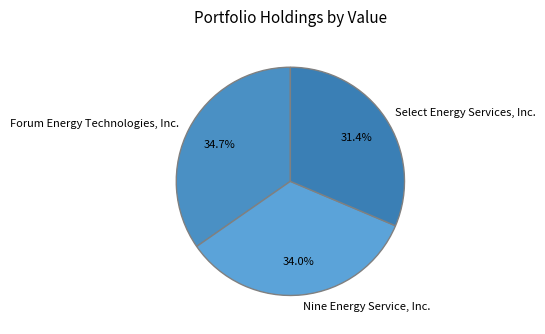

Between Nine Energy Service, Inc. and Forum Energy Technologies, Inc., which is larger?

Forum Energy Technologies, Inc.